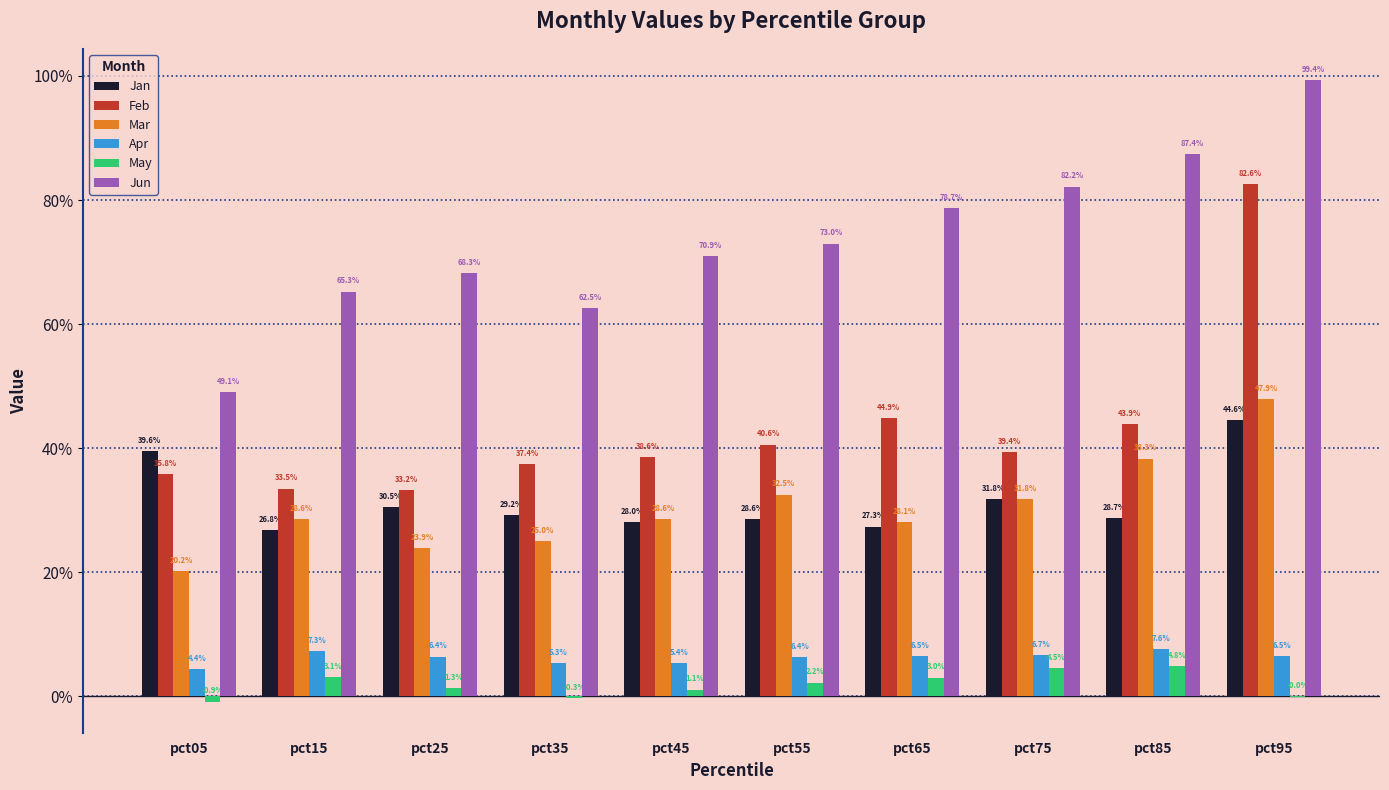

Is the value of Jun at pct95 greater than the value of Feb at pct45?

Yes